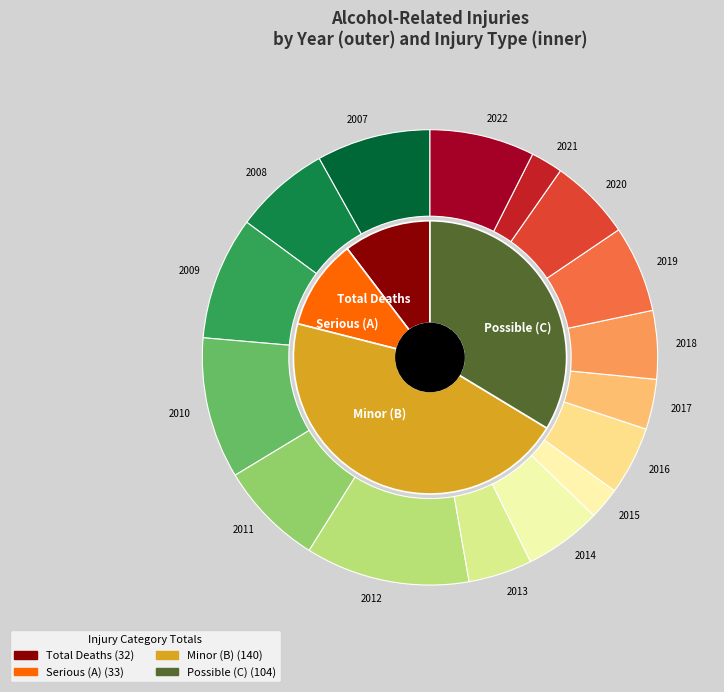

To the nearest percent, what is the combined percentage of 2020 and 2013?

12%